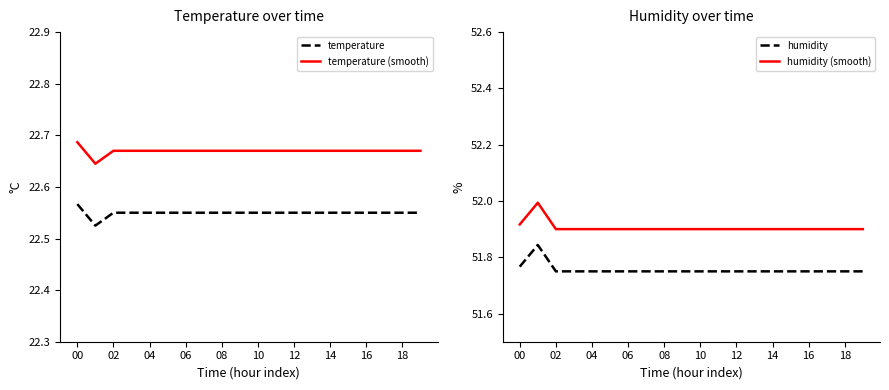

How many data points does each series have?

20